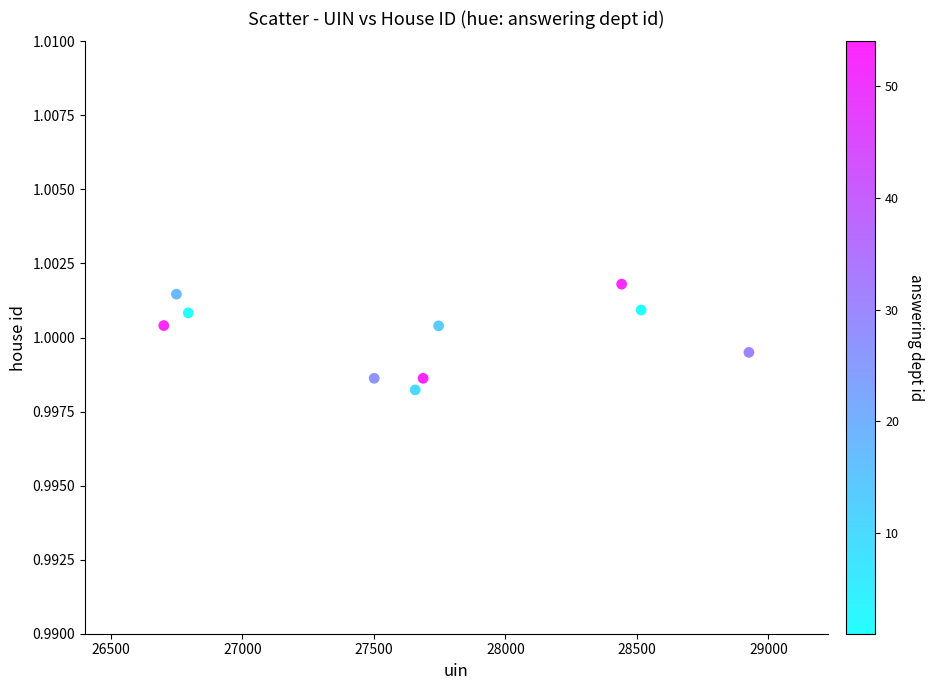

What is the average X value?

27671.9